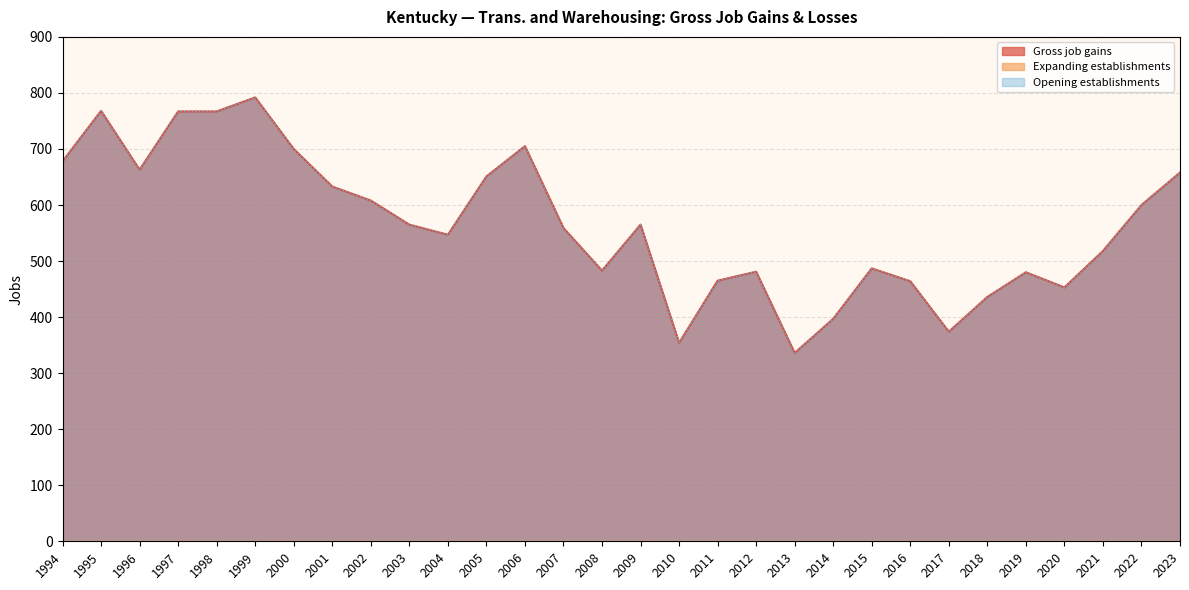

Where is Gross job gains nearest to the value 564?

2003